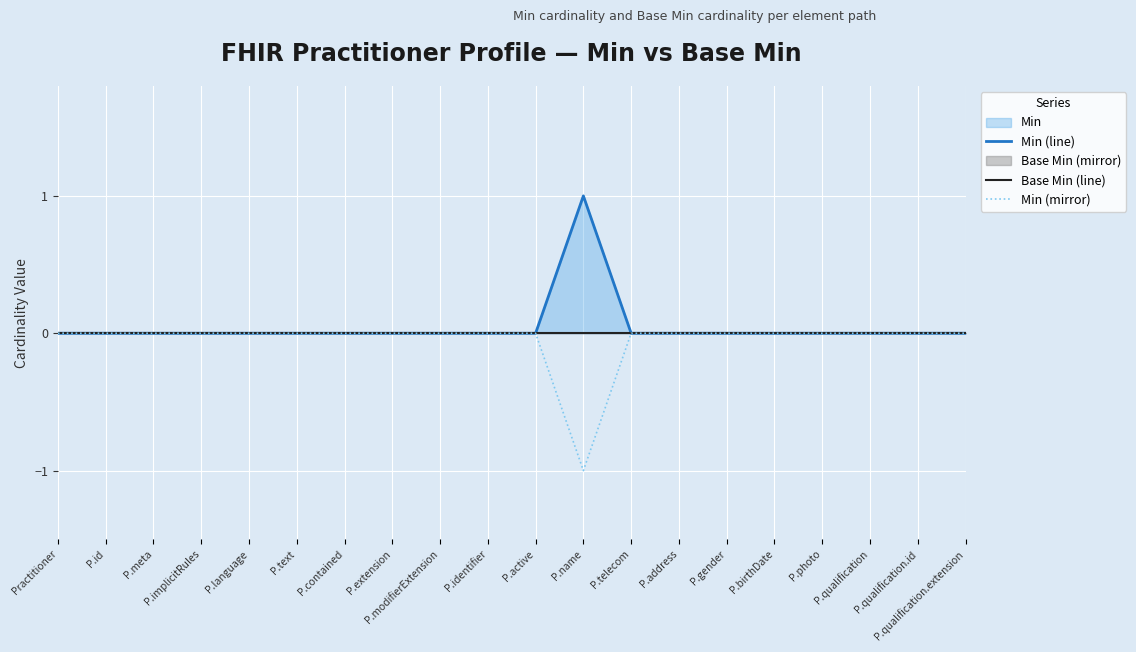

How many values in Min (mirror) are below zero?

1